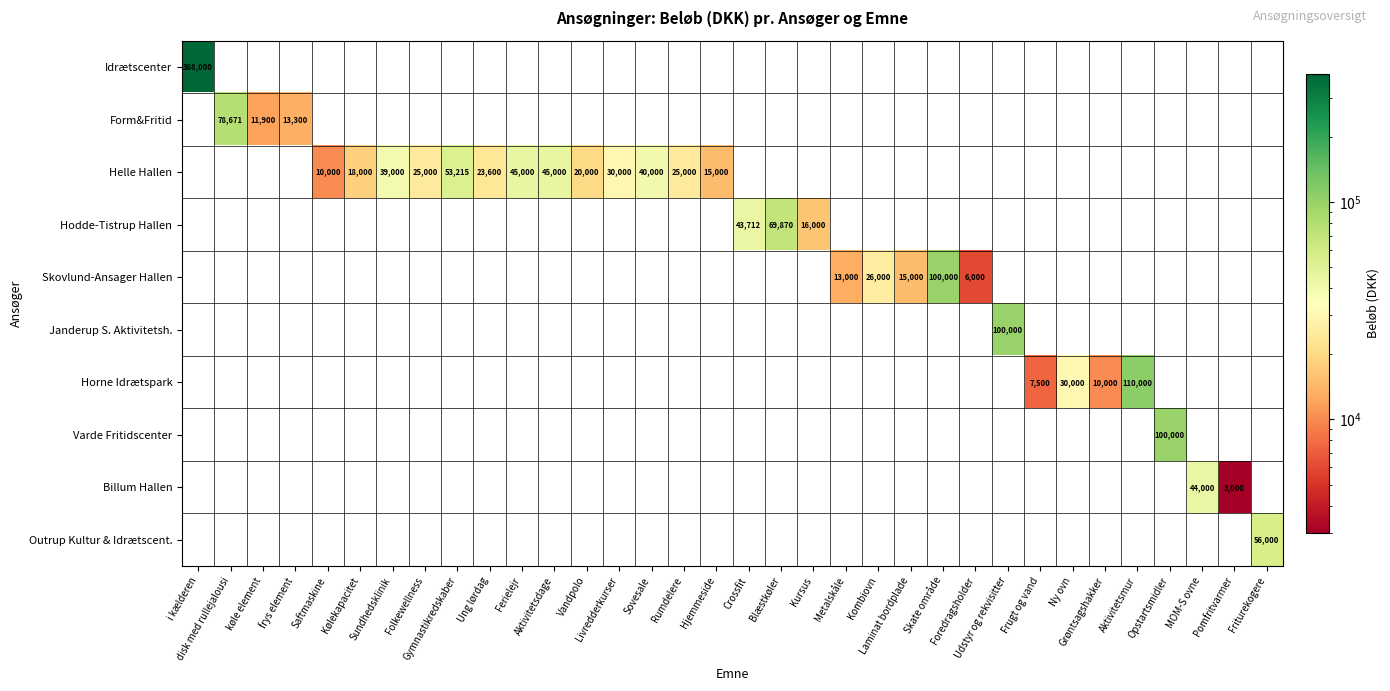

What is the sum of all Janderup S. Aktivitetsh. values?

100000